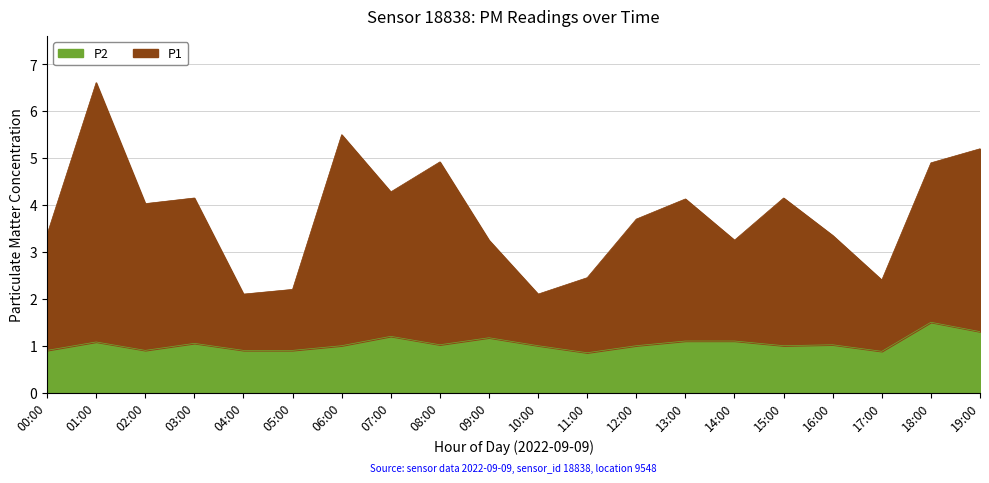

List the labels in order of P2 value, smallest first.

11:00, 17:00, 00:00, 02:00, 04:00, 05:00, 06:00, 10:00, 12:00, 15:00, 08:00, 16:00, 03:00, 01:00, 13:00, 14:00, 09:00, 07:00, 19:00, 18:00